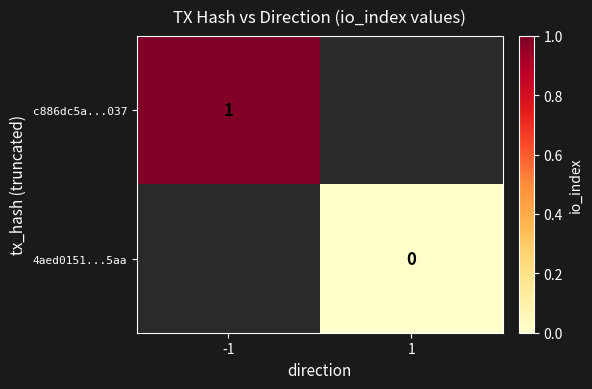

At which category does the chart reach its minimum across all series?

1